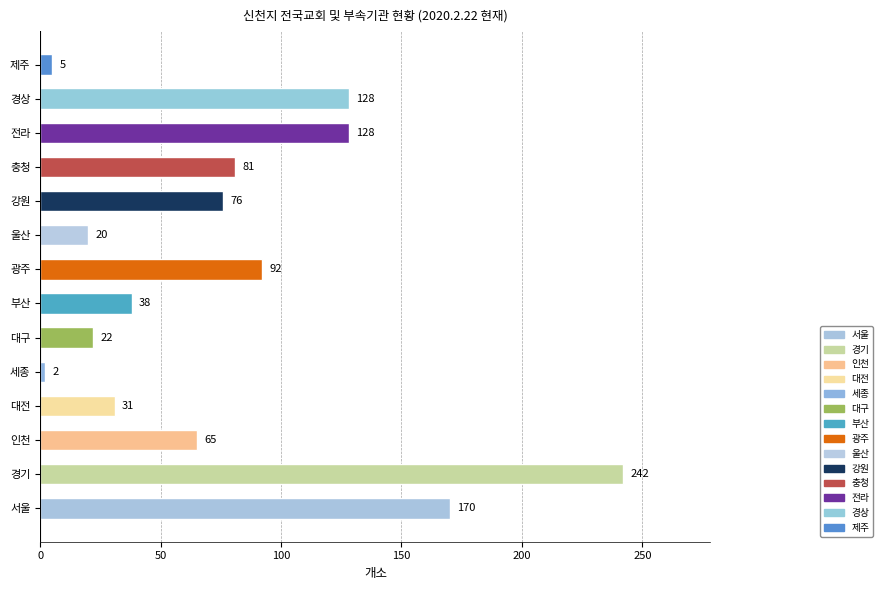

Which label corresponds to the largest value in the chart?

경기